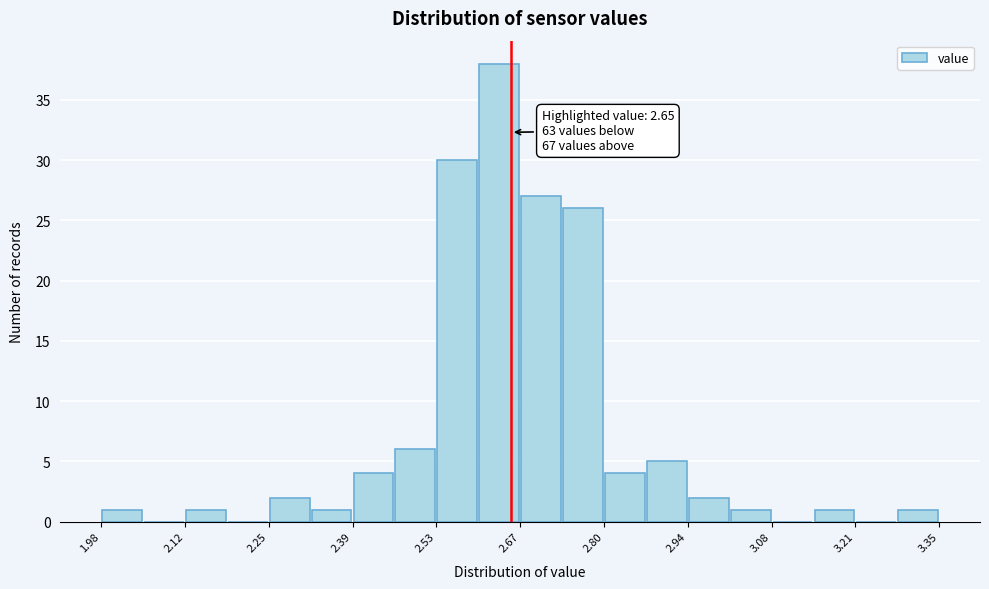

Around what value on the x-axis is the tallest bar? Give the approximate position of its centre, as read against the axis.

2.64